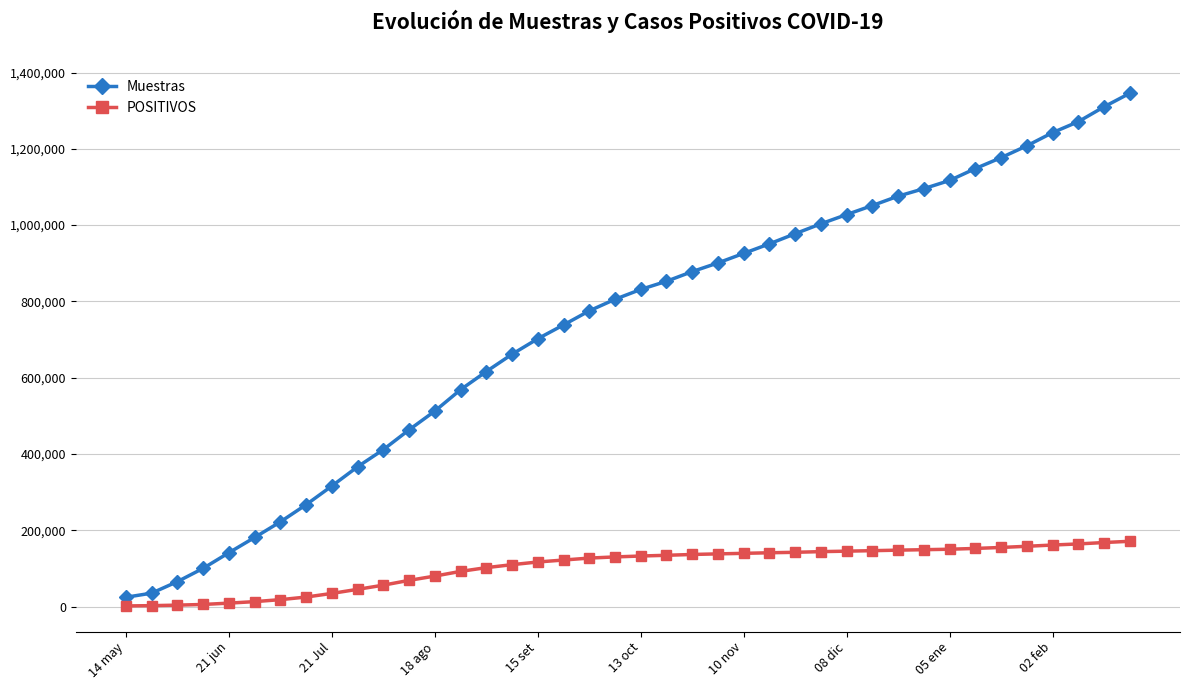

Which series has the largest range (max minus min)?

Muestras